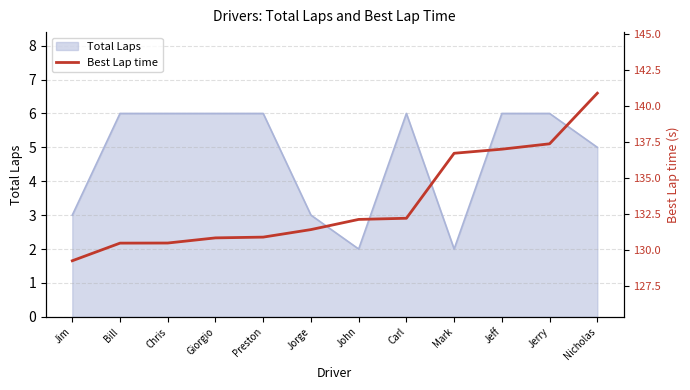

What is the value of the 12th point from the left?

140.9